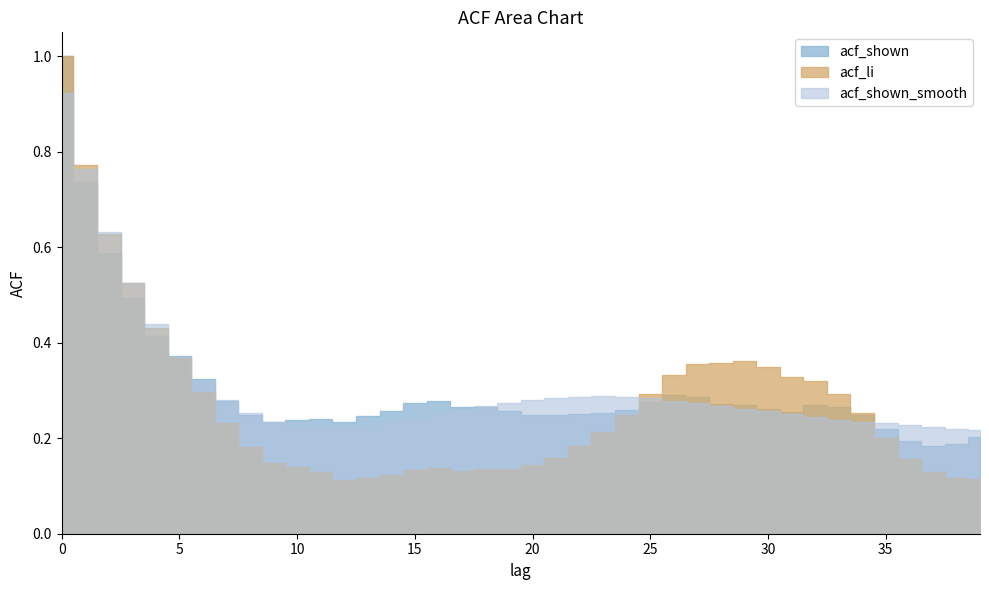

Reading right to left, list all the values displayed in this chart.

acf_li: 0.1	0.1	0.1	0.2	0.2	0.3	0.3	0.3	0.3	0.3	0.4	0.4	0.4	0.3	0.3	0.2	0.2	0.2	0.2	0.1	0.1	0.1	0.1	0.1	0.1	0.1	0.1	0.1	0.1	0.1	0.1	0.2	0.2	0.3	0.4	0.4	0.5	0.6	0.8	1.0
acf_shown: 0.2	0.2	0.2	0.2	0.2	0.2	0.3	0.3	0.3	0.3	0.3	0.3	0.3	0.3	0.3	0.3	0.3	0.3	0.2	0.2	0.3	0.3	0.3	0.3	0.3	0.3	0.2	0.2	0.2	0.2	0.2	0.2	0.3	0.3	0.4	0.4	0.5	0.6	0.7	1.0
acf_shown_smooth: 0.2	0.2	0.2	0.2	0.2	0.2	0.2	0.2	0.2	0.3	0.3	0.3	0.3	0.3	0.3	0.3	0.3	0.3	0.3	0.3	0.3	0.3	0.3	0.2	0.2	0.2	0.2	0.2	0.2	0.2	0.2	0.3	0.3	0.3	0.4	0.4	0.5	0.6	0.8	0.9